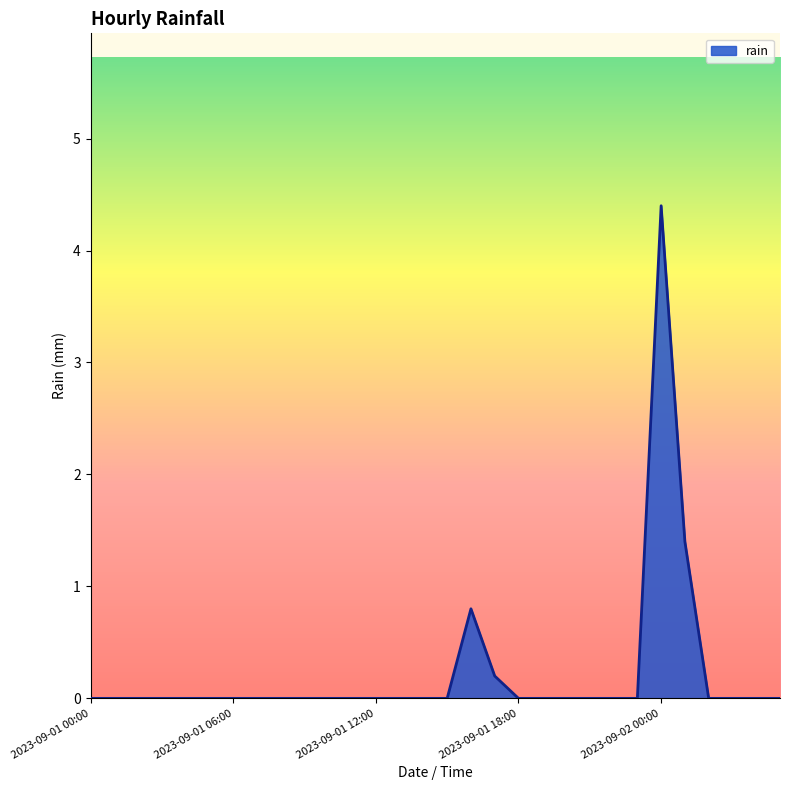

What is the maximum value shown in the chart?

4.4